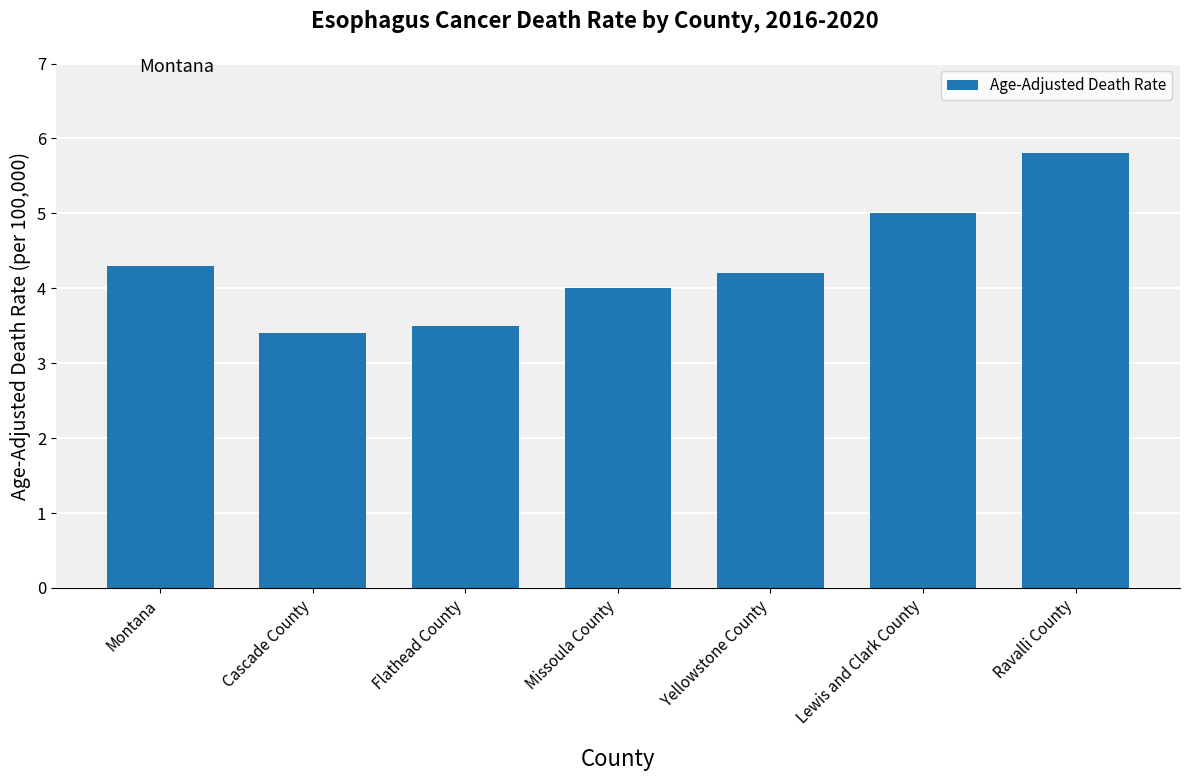

What value does the data have at Lewis and Clark County?

5.0